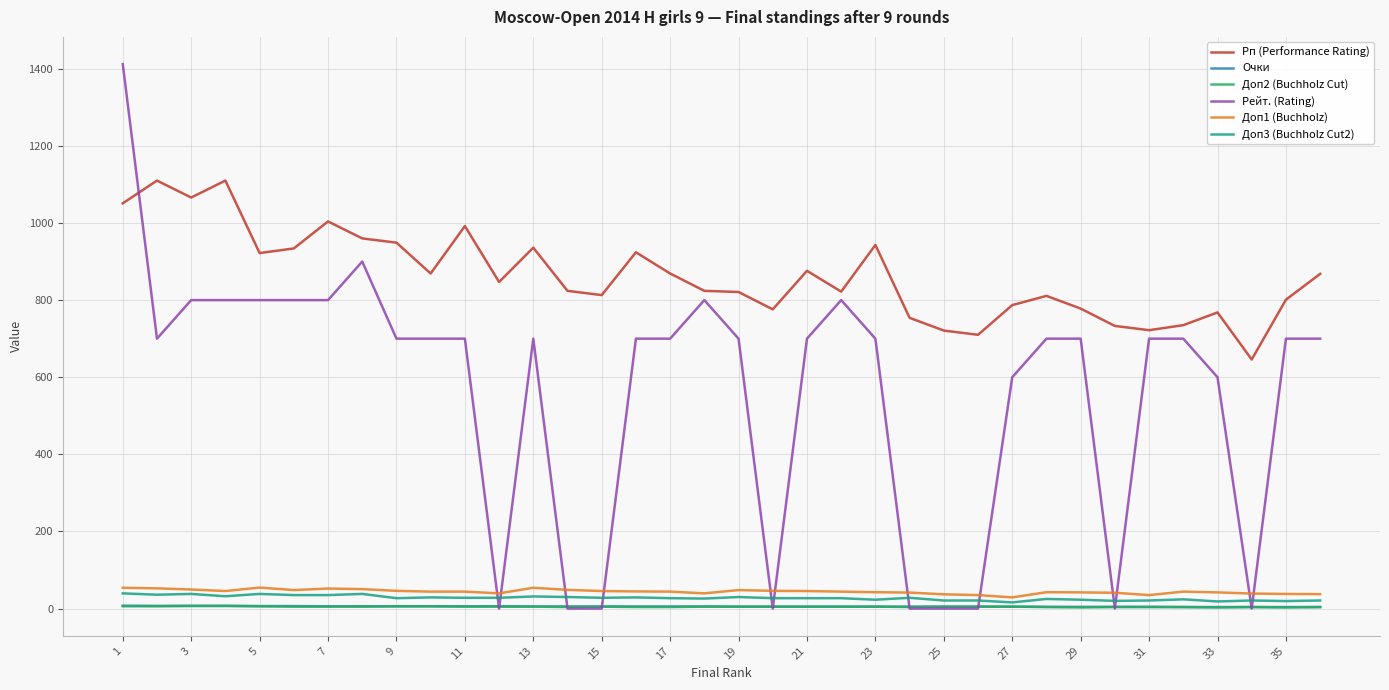

Which series has the widest spread of values?

Рейт. (Rating)